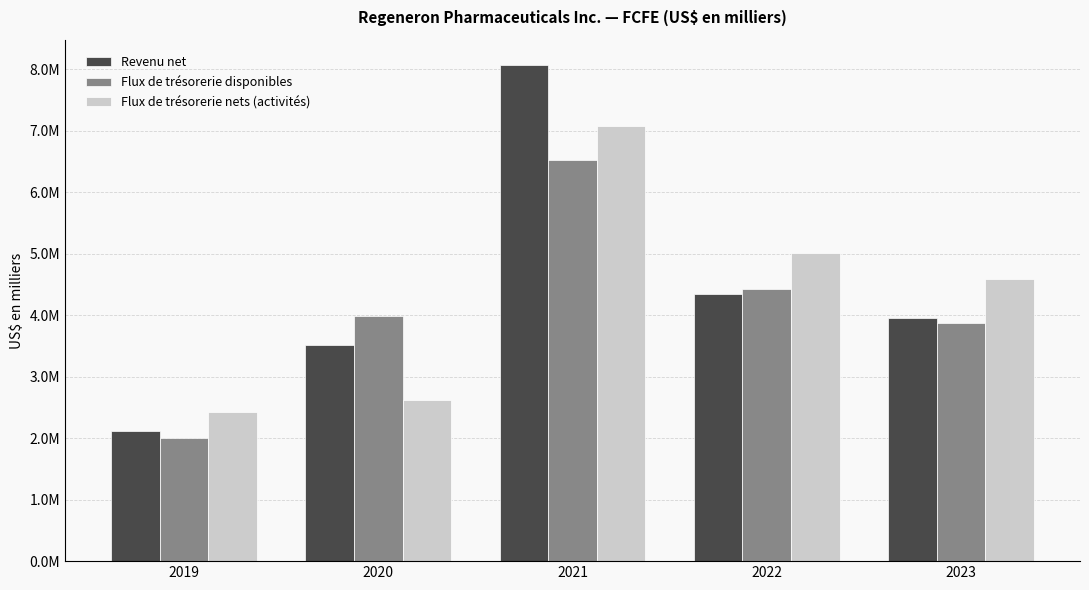

What is the total value across all series at 2023?

12423000